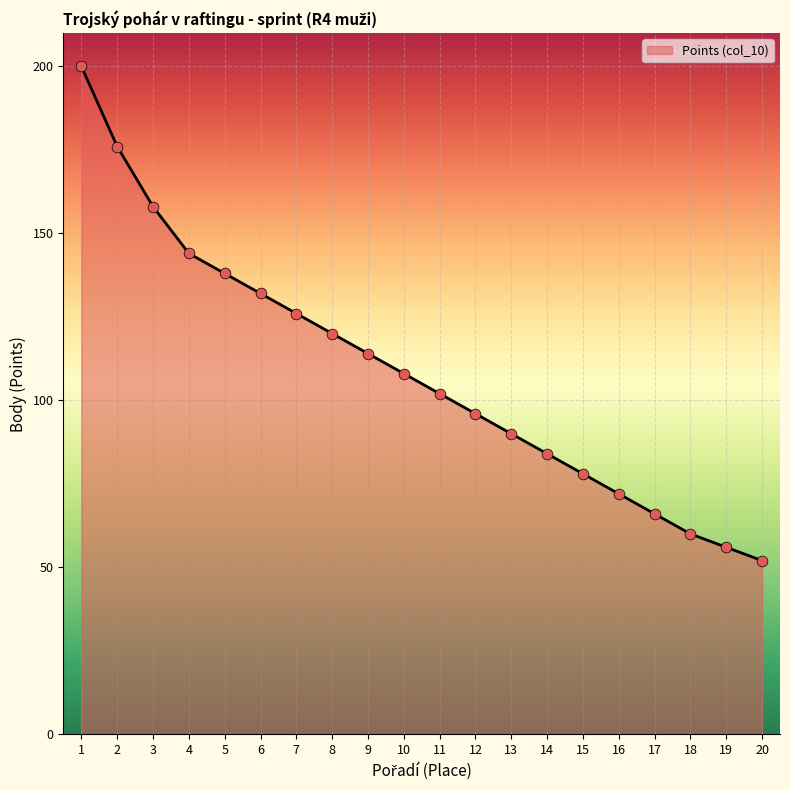

Which has a higher value, 3 or 17?

3